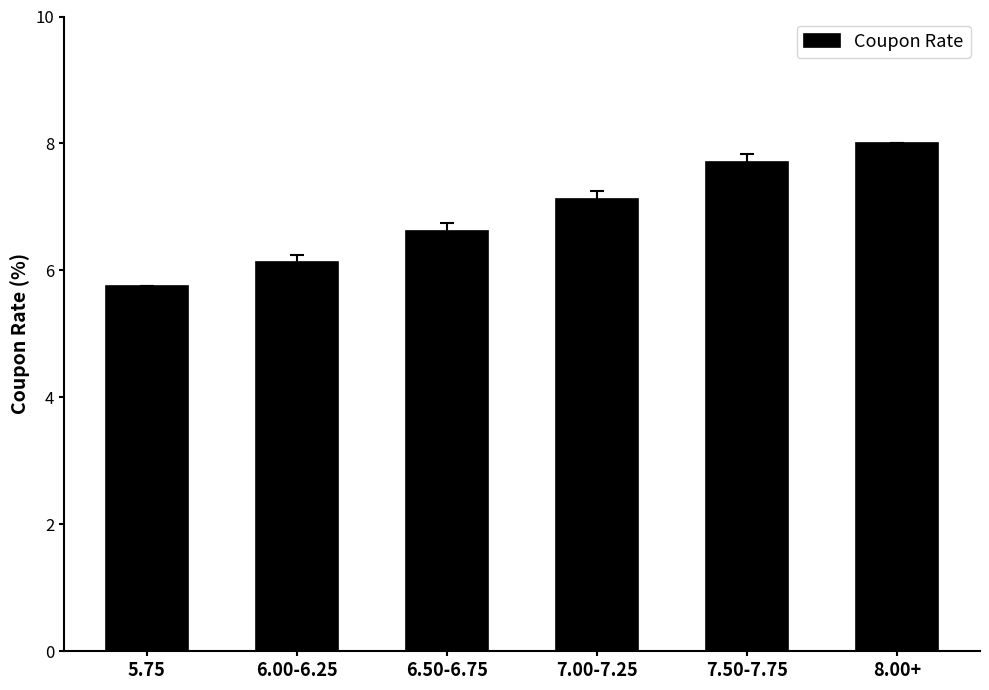

List the labels in order of value, smallest first.

5.75, 6.00-6.25, 6.50-6.75, 7.00-7.25, 7.50-7.75, 8.00+